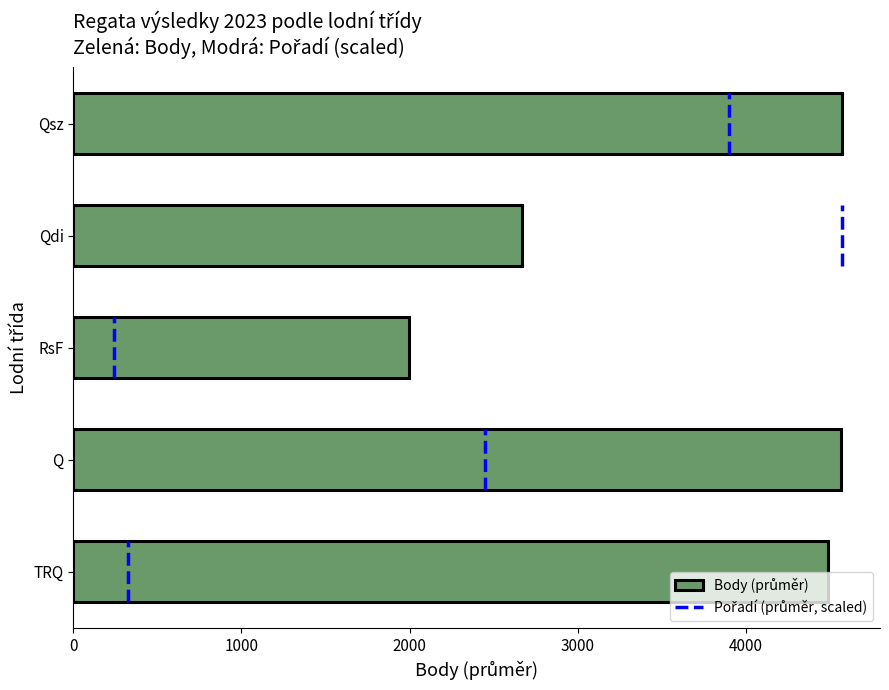

What is the minimum value shown in the chart?

1996.0